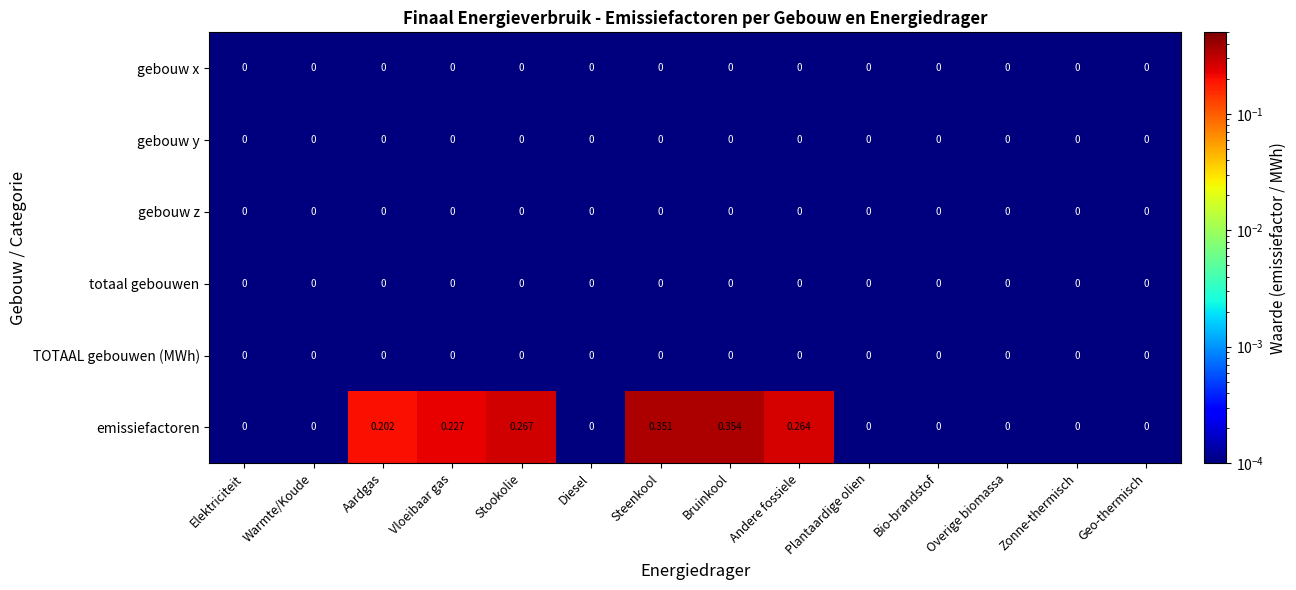

Between Aardgas and Bruinkool, which series saw the biggest shift?

emissiefactoren